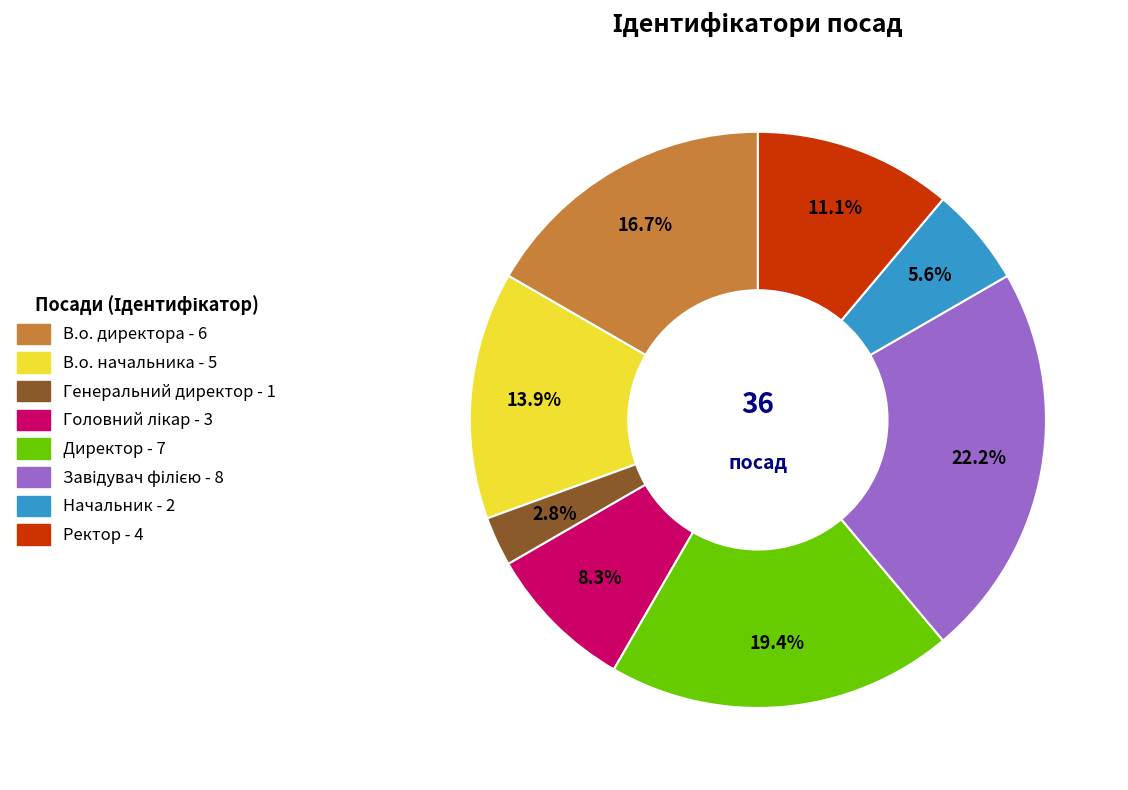

How many slices are in this pie chart?

8